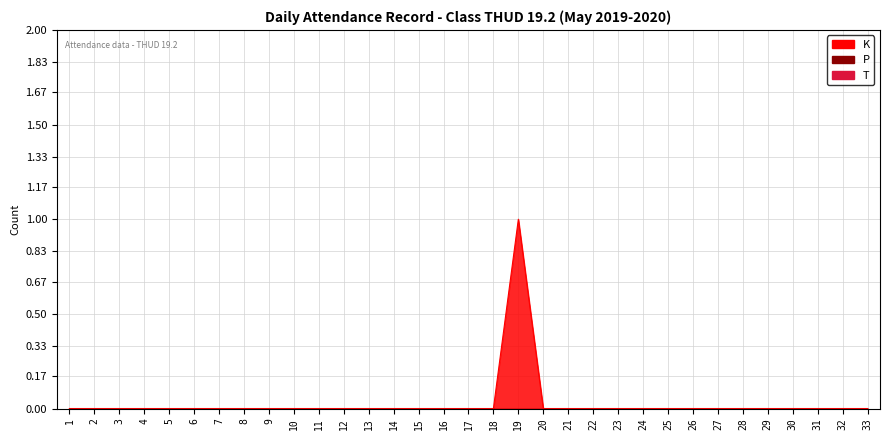

Which series changed the most between 28 and 29?

K